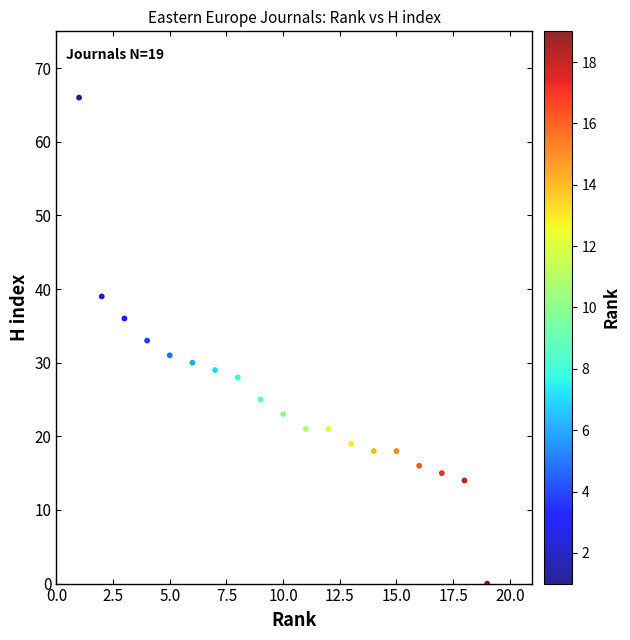

What is the range of Y values (max minus min)?

66